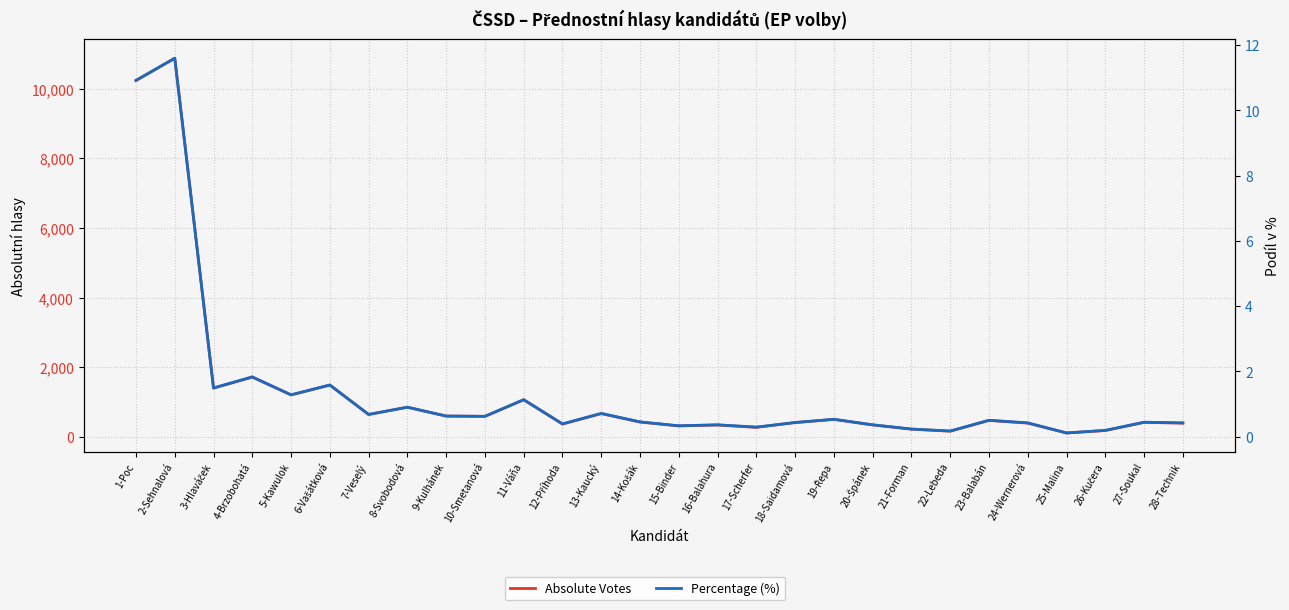

In Absolute Votes, how many points are higher than both neighbors (excluding endpoints)?

10